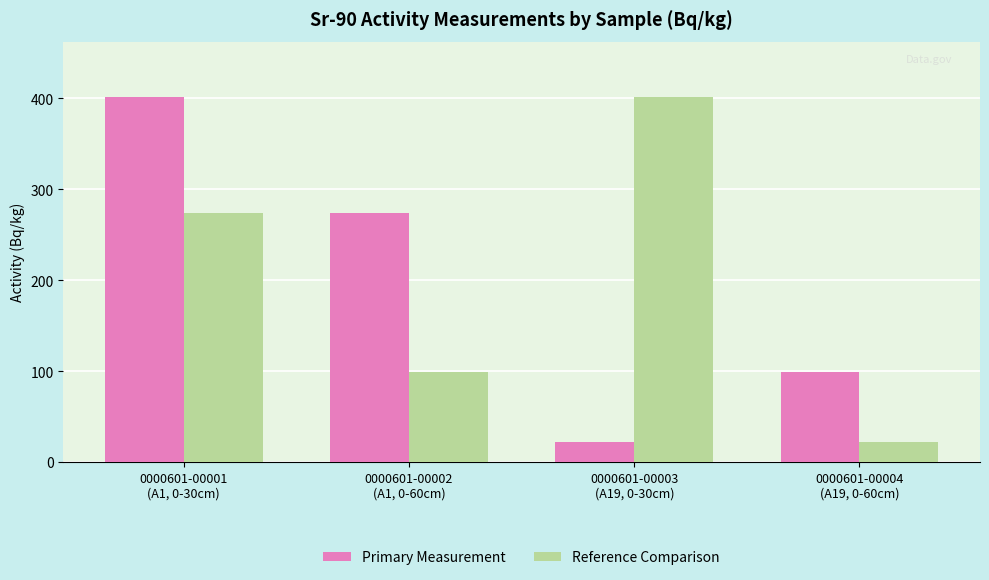

What is the sum of all Primary Measurement values?

797.6